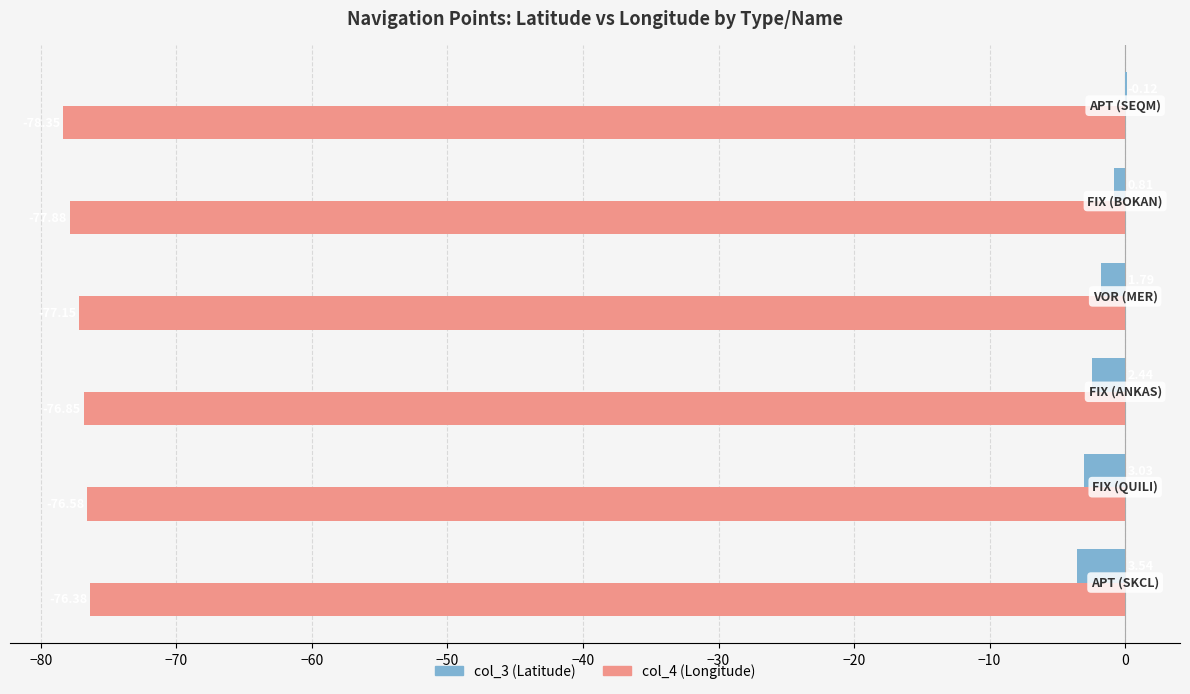

What is the sum of all col_4 (Longitude) values?

-463.2